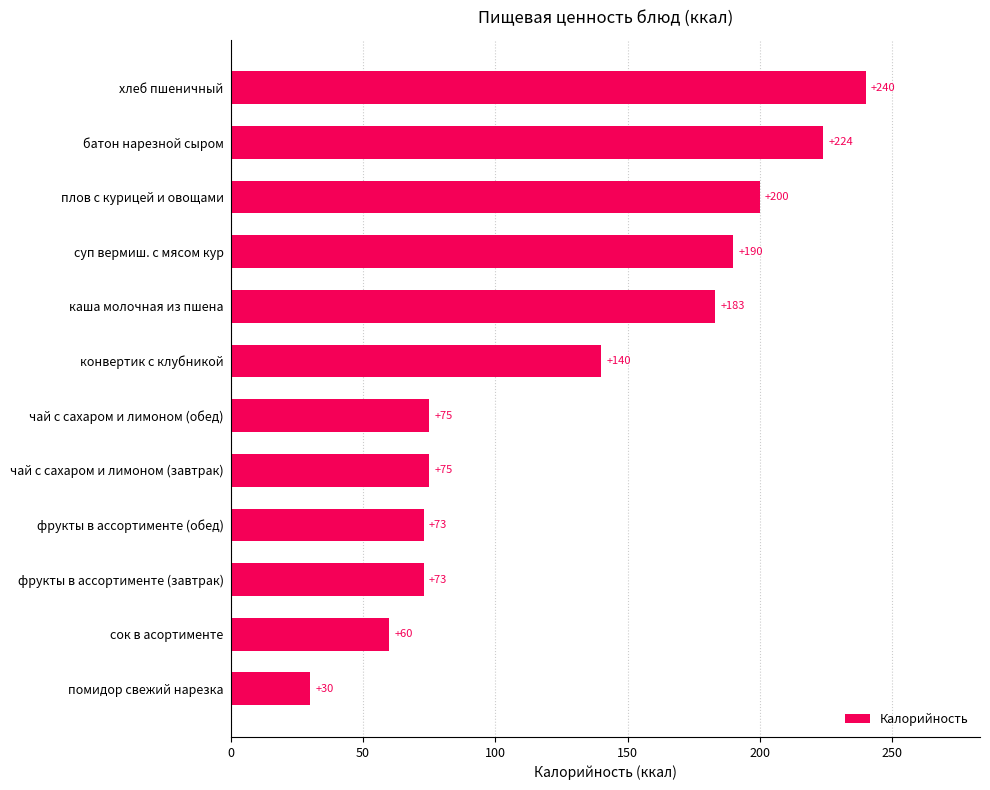

At which label is the value closest to 135?

конвертик с клубникой